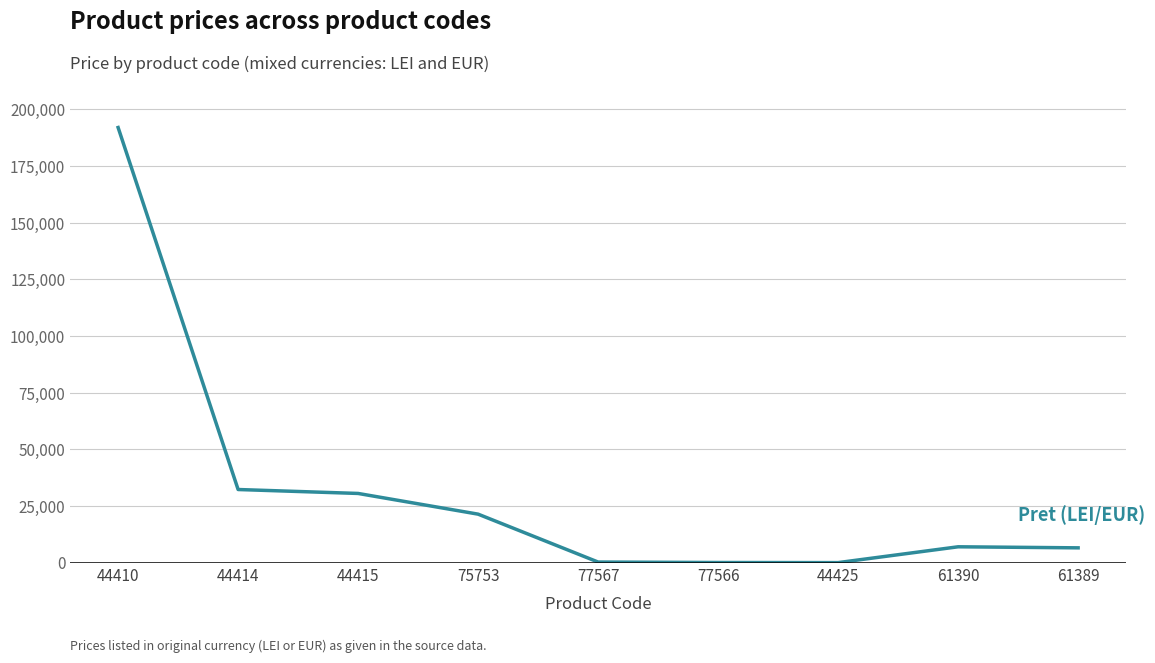

Which category has the highest value across all series?

44410